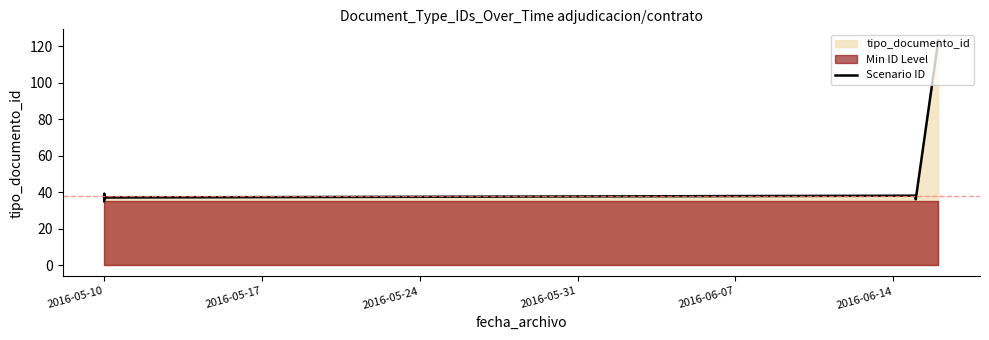

At which category does the chart reach its minimum across all series?

2016-05-10